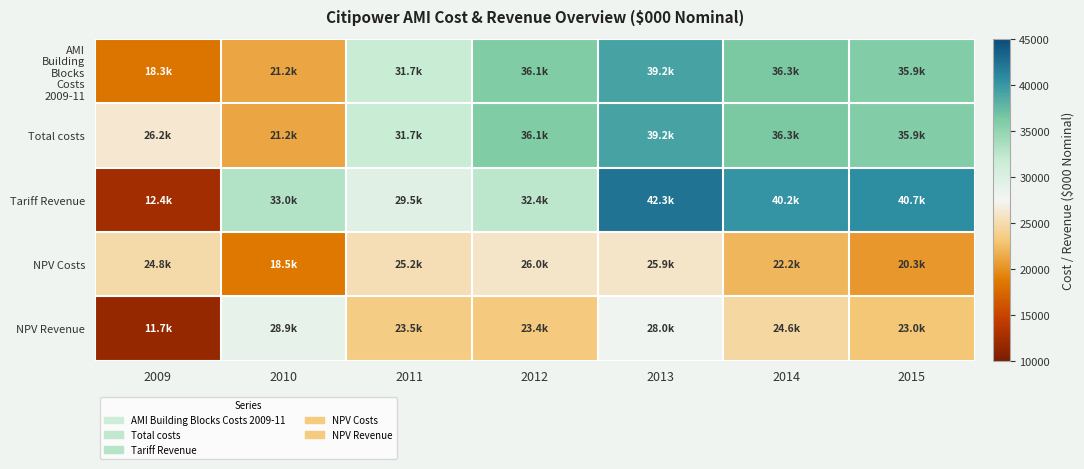

Which series changed the most between 2010 and 2013?

AMI Building Blocks Costs 2009-11